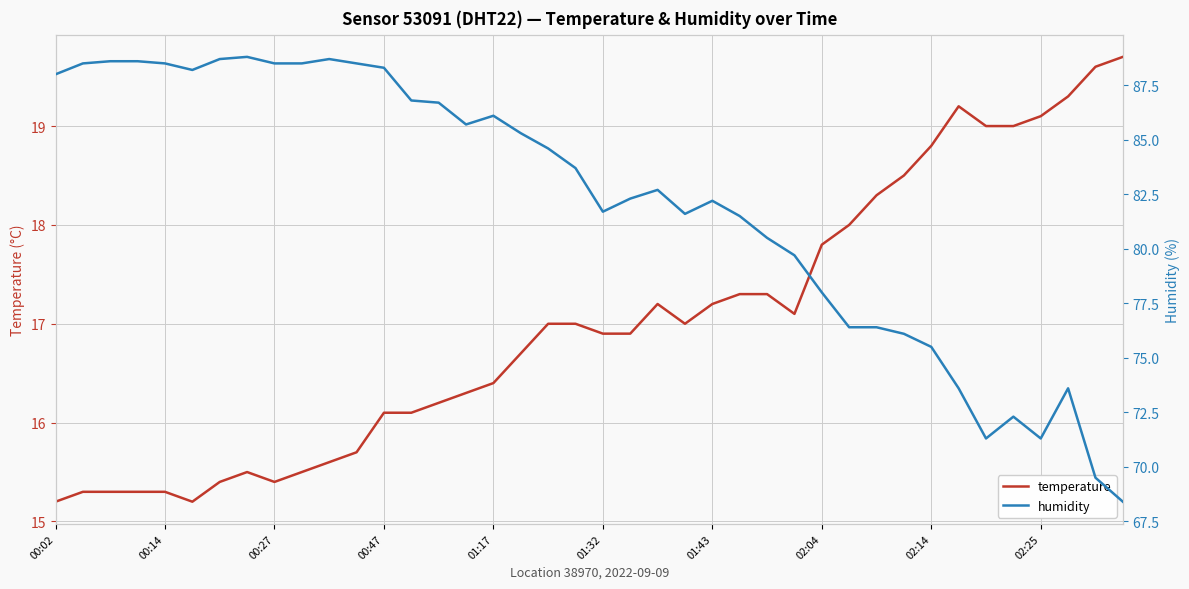

True or false: temperature has a value of 17.8 at 02:04.

True